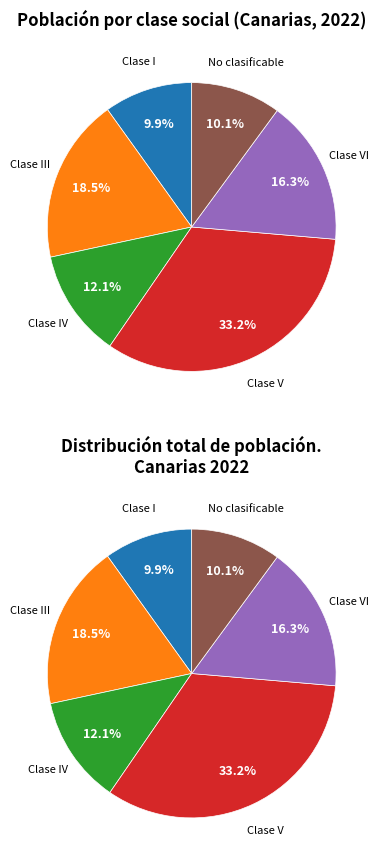

Approximately how many times larger is the value at No clasificable compared to Clase VI?

0.6